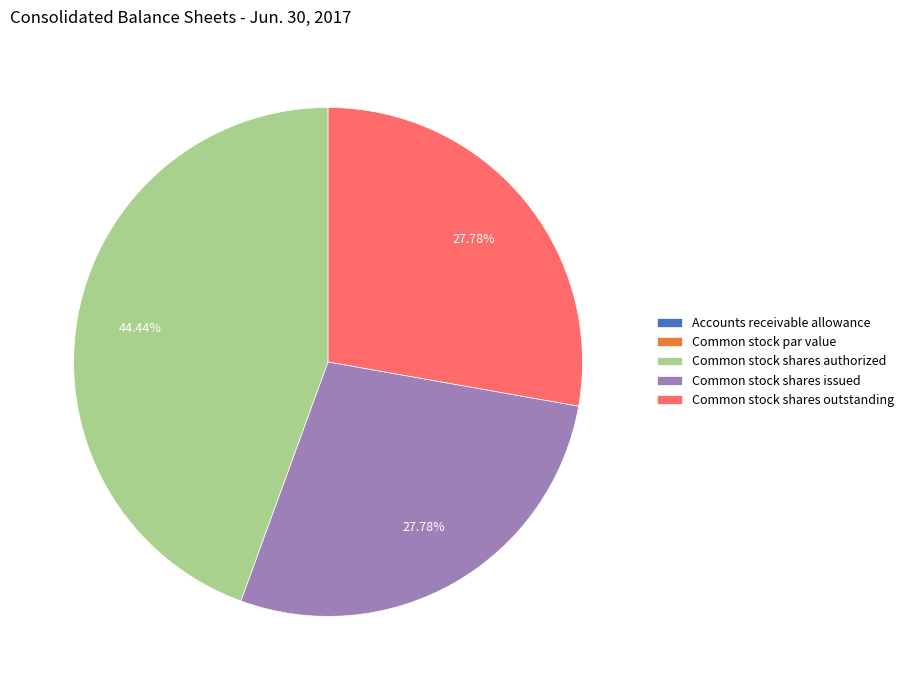

Is there any slice that represents more than half of the pie?

No